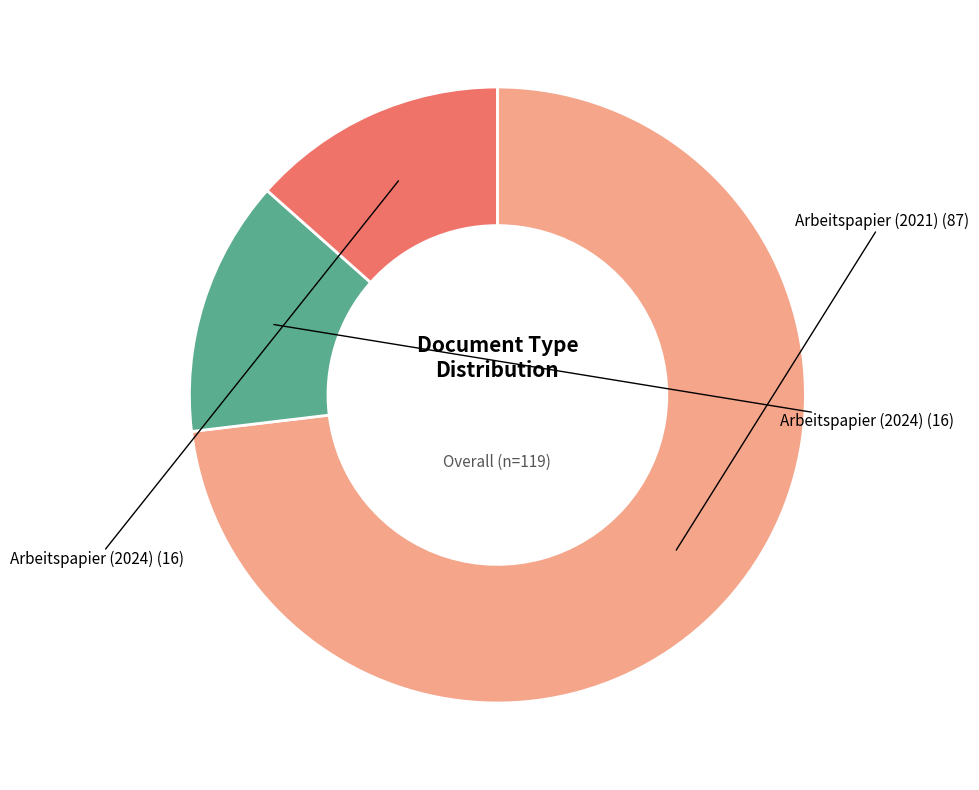

Does any single category account for the majority?

Yes